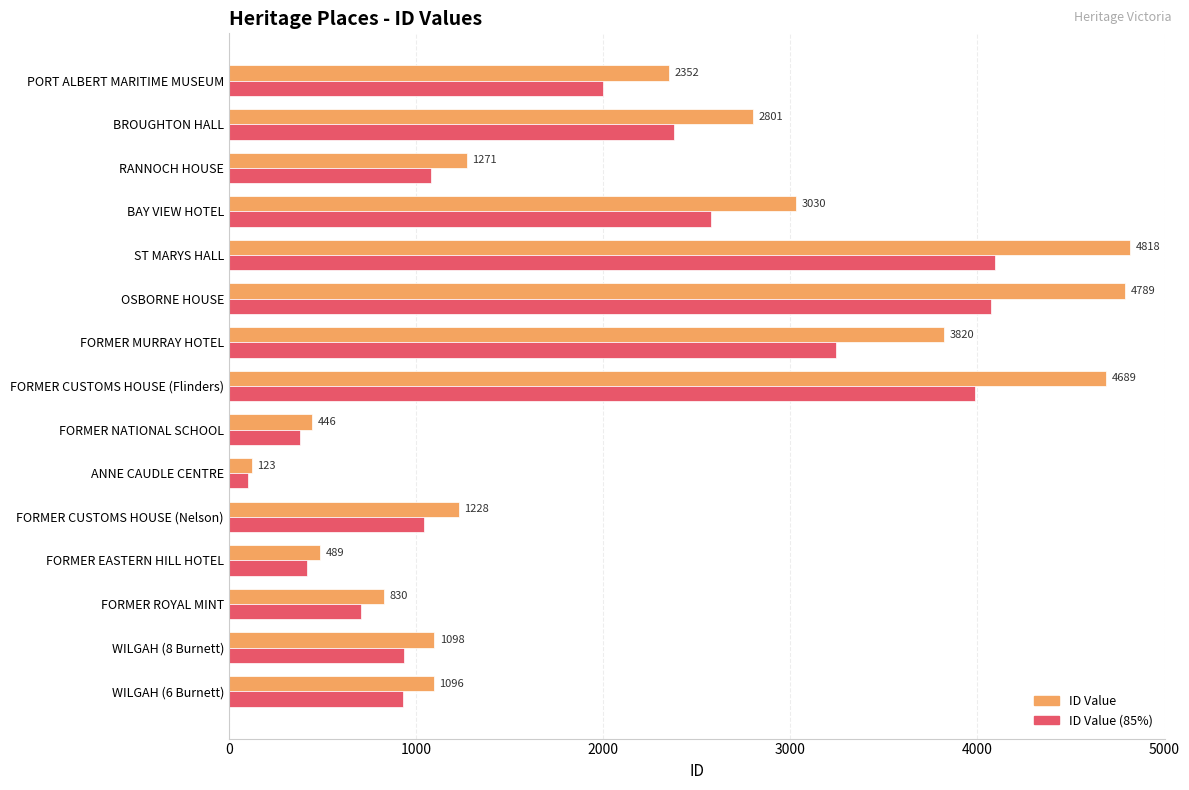

How many data points in ID Value (85%) are less than 1080?

7